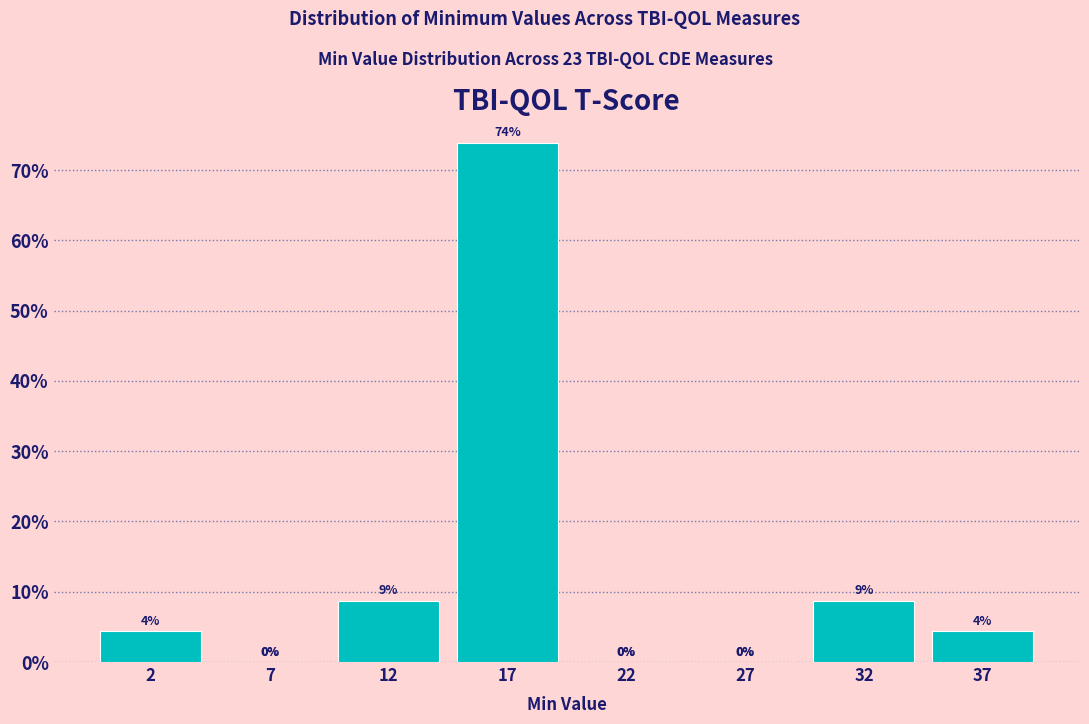

Between 2 and 12, which is larger?

12